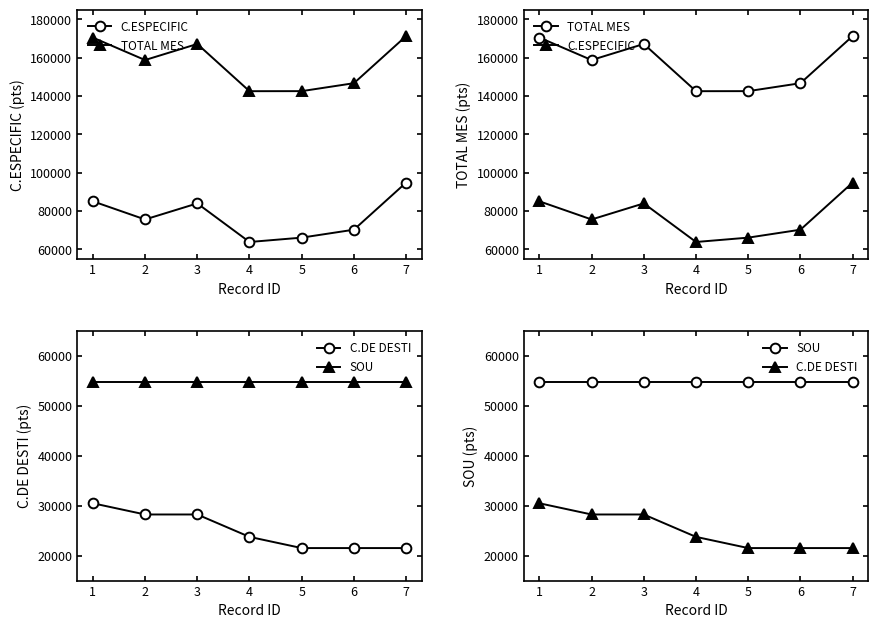

True or false: C.DE DESTI has a value of 34063 at 7.

False